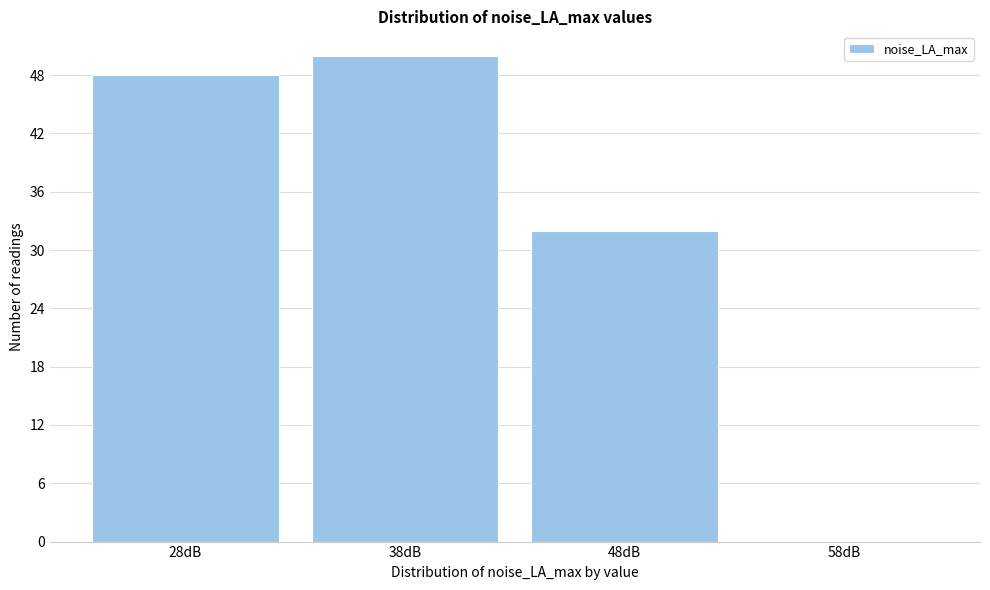

Reading left to right, list all the values displayed in this chart.

28dB=48	38dB=50	48dB=32	58dB=0